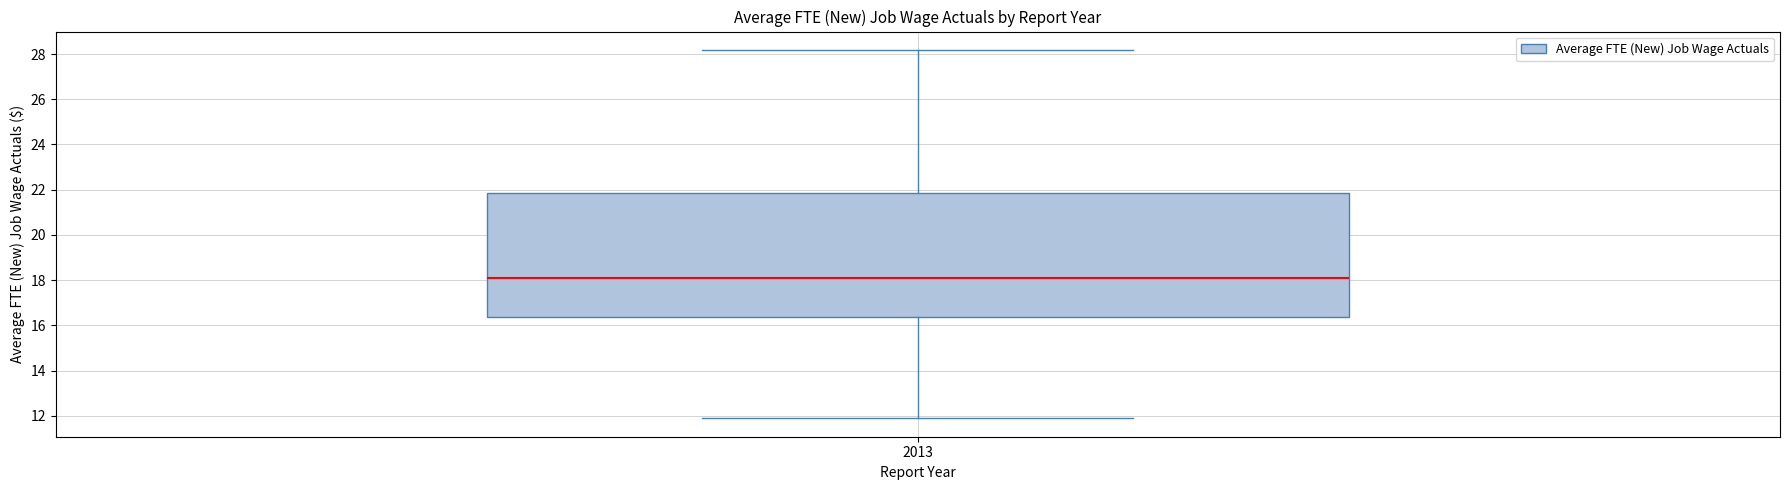

Transcribe this box plot: give where the median line is, the range the box spans, and where the two whiskers end, as read against the y-axis. The values are not printed on the chart, so give them approximately, as read against the axis.

median 18.2, box 16.4 to 21.8, whiskers 11.8 to 28.2